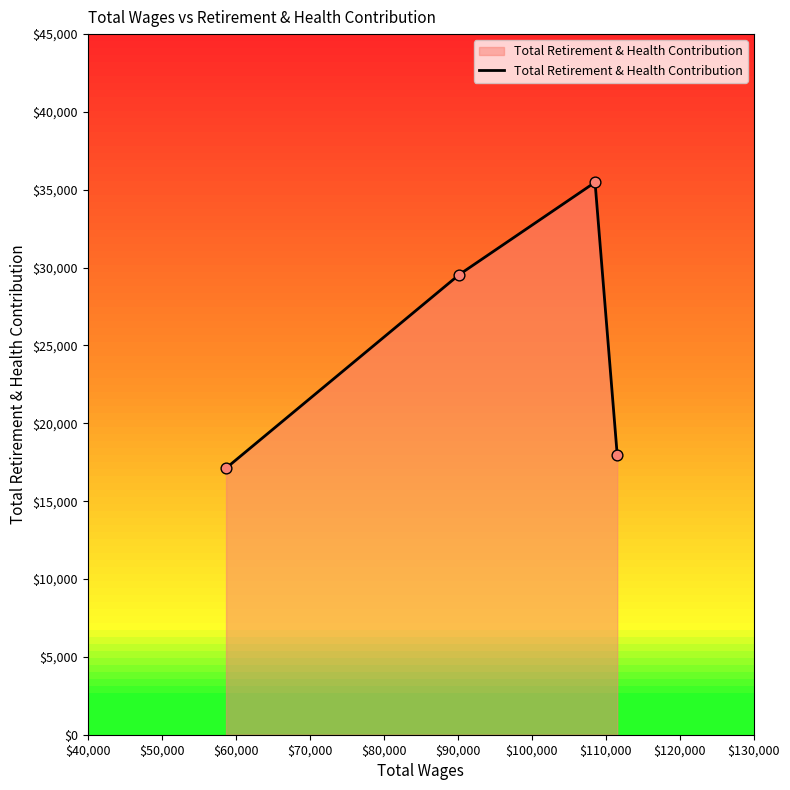

What is the smallest value displayed?

17121